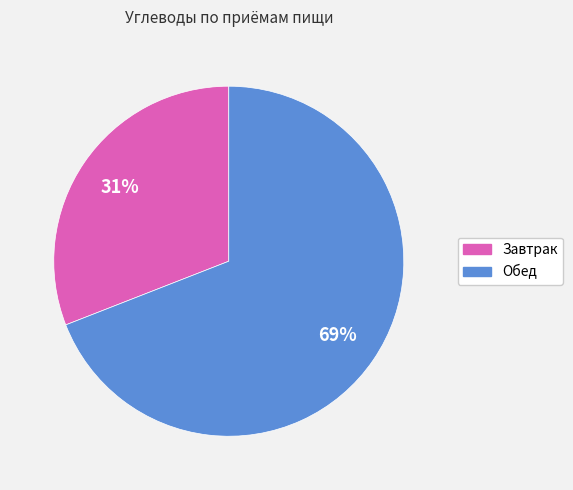

To the nearest percent, what percentage of the pie is Обед?

69%